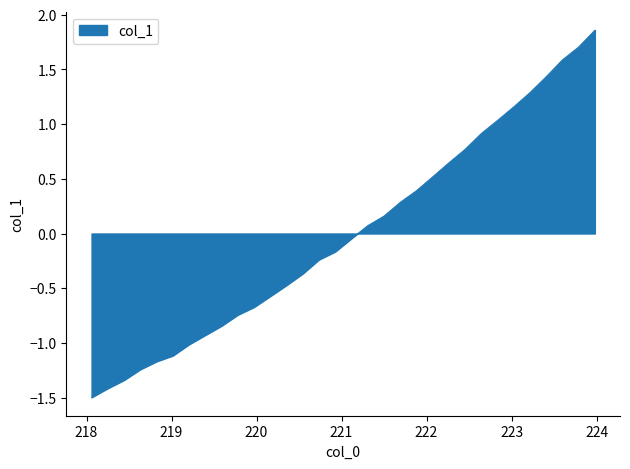

Count the number of data series in this chart.

1